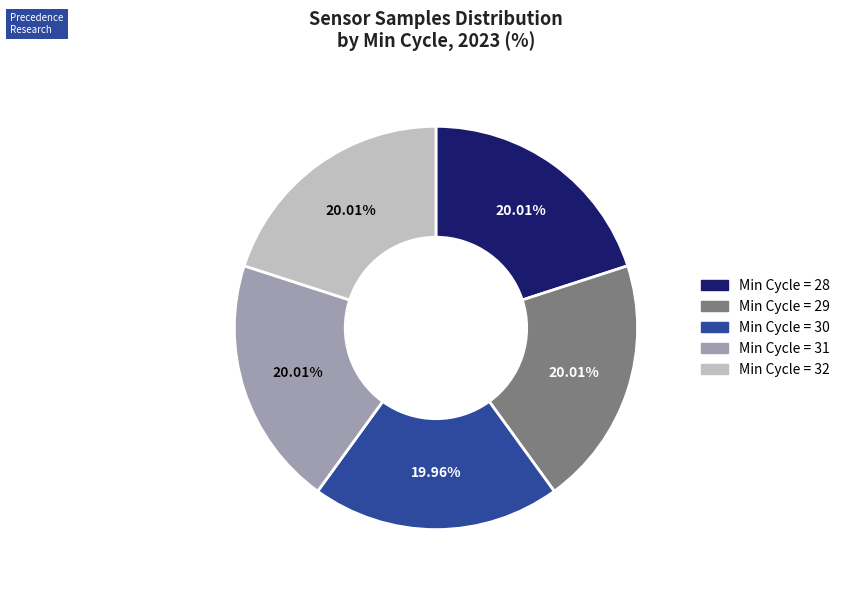

Does Min_cycle_30 represent more than half of the total?

No